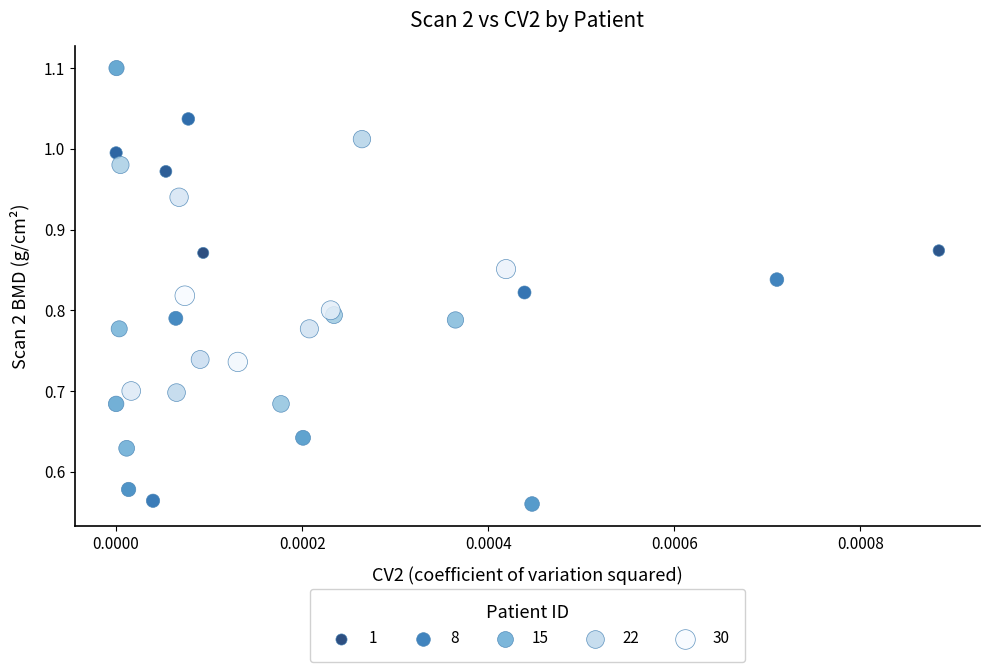

What is the range of Y values (max minus min)?

0.5